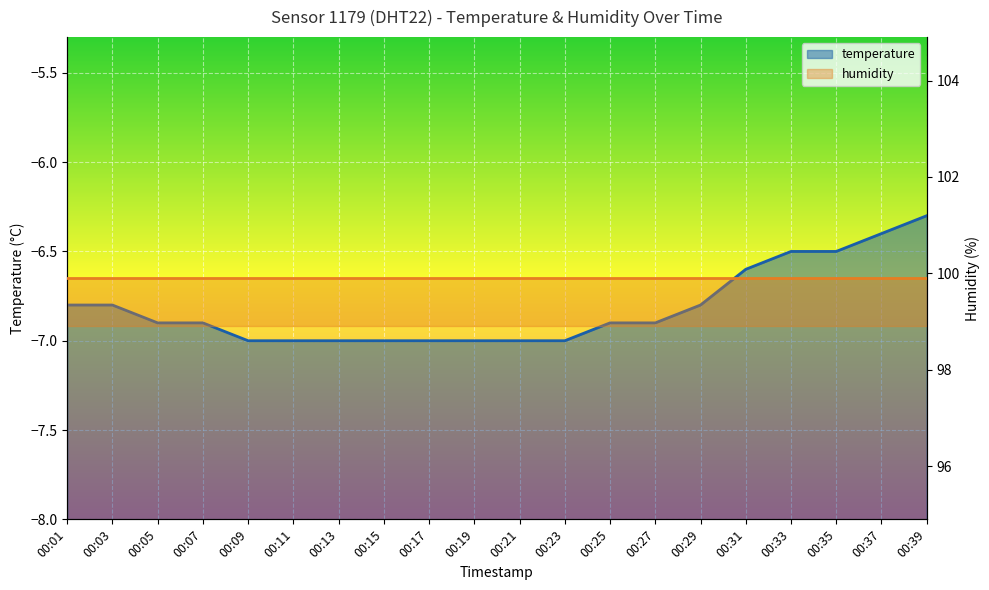

Rank the categories by value from highest to lowest.

00:39, 00:37, 00:33, 00:35, 00:31, 00:01, 00:03, 00:29, 00:05, 00:07, 00:25, 00:27, 00:09, 00:11, 00:13, 00:15, 00:17, 00:19, 00:21, 00:23